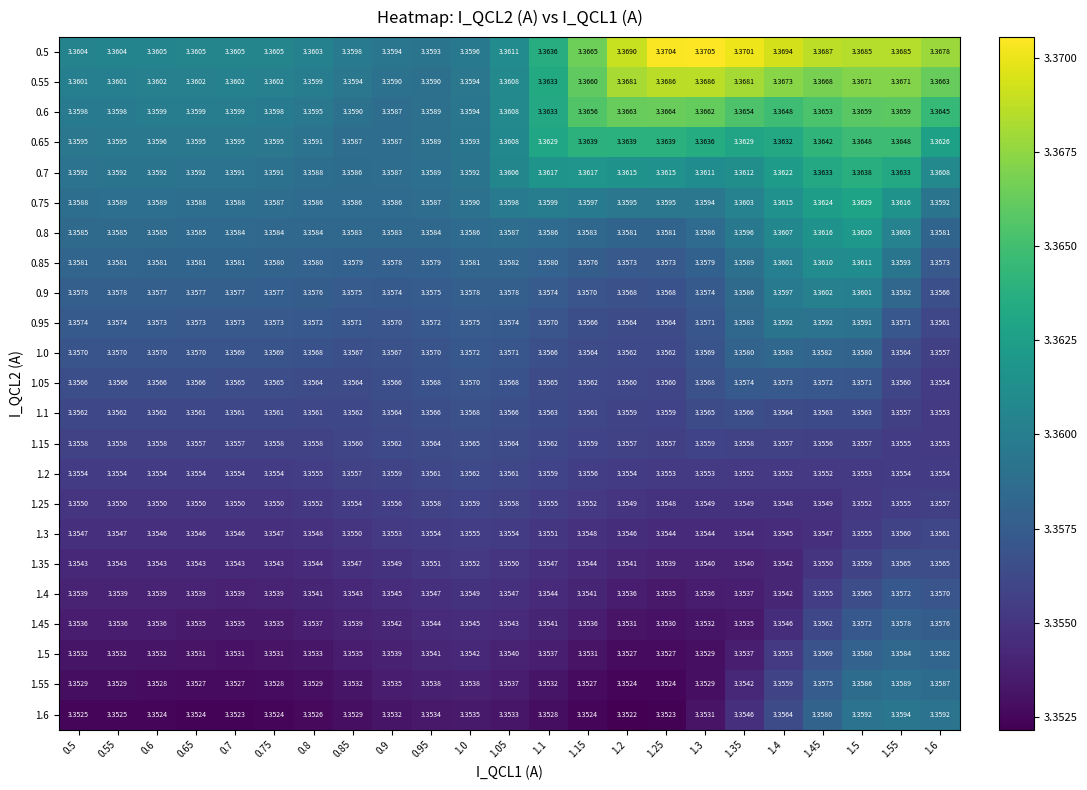

Is the value of 1.2 at 0.7 greater than the value of 1.45 at 0.9?

Yes